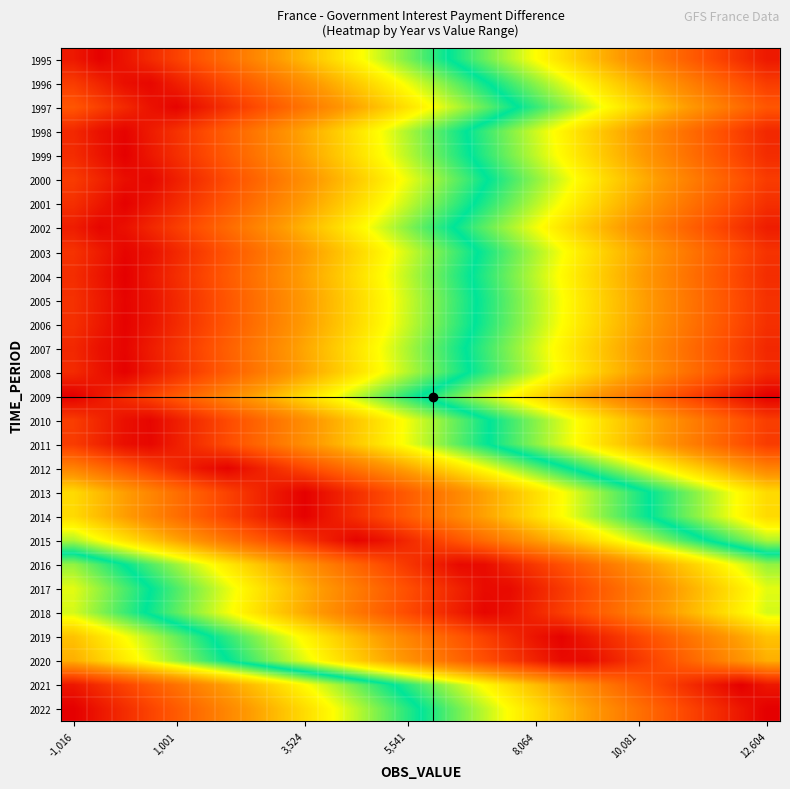

Reading left to right, transcribe all the data shown in this chart.

1995: 1.0	1.0	1.0	0.9	0.9	0.9	0.8	0.8	0.7	0.7	0.7	0.6	0.6	0.6	0.5	0.5	0.4	0.4	0.4	0.3	0.3	0.3	0.2	0.2	0.2	0.1	0.1	0.0
1996: 0.9	0.9	1.0	1.0	0.9	0.9	0.9	0.8	0.8	0.8	0.7	0.7	0.7	0.6	0.6	0.5	0.5	0.5	0.4	0.4	0.4	0.3	0.3	0.2	0.2	0.2	0.1	0.1
1997: 0.9	0.9	0.9	1.0	1.0	1.0	0.9	0.9	0.8	0.8	0.8	0.7	0.7	0.7	0.6	0.6	0.5	0.5	0.5	0.4	0.4	0.4	0.3	0.3	0.3	0.2	0.2	0.1
1998: 0.9	1.0	1.0	1.0	0.9	0.9	0.8	0.8	0.8	0.7	0.7	0.7	0.6	0.6	0.5	0.5	0.5	0.4	0.4	0.4	0.3	0.3	0.3	0.2	0.2	0.1	0.1	0.1
1999: 0.9	1.0	1.0	1.0	0.9	0.9	0.9	0.8	0.8	0.7	0.7	0.7	0.6	0.6	0.6	0.5	0.5	0.4	0.4	0.4	0.3	0.3	0.3	0.2	0.2	0.1	0.1	0.1
2000: 0.9	0.9	1.0	1.0	0.9	0.9	0.9	0.8	0.8	0.8	0.7	0.7	0.7	0.6	0.6	0.5	0.5	0.5	0.4	0.4	0.4	0.3	0.3	0.2	0.2	0.2	0.1	0.1
2001: 0.9	1.0	1.0	1.0	0.9	0.9	0.9	0.8	0.8	0.7	0.7	0.7	0.6	0.6	0.6	0.5	0.5	0.4	0.4	0.4	0.3	0.3	0.3	0.2	0.2	0.2	0.1	0.1
2002: 1.0	1.0	1.0	0.9	0.9	0.9	0.8	0.8	0.8	0.7	0.7	0.6	0.6	0.6	0.5	0.5	0.5	0.4	0.4	0.3	0.3	0.3	0.2	0.2	0.2	0.1	0.1	0.0
2003: 0.9	1.0	1.0	1.0	0.9	0.9	0.9	0.8	0.8	0.8	0.7	0.7	0.6	0.6	0.6	0.5	0.5	0.5	0.4	0.4	0.3	0.3	0.3	0.2	0.2	0.2	0.1	0.1
2004: 0.9	1.0	1.0	1.0	0.9	0.9	0.9	0.8	0.8	0.7	0.7	0.7	0.6	0.6	0.6	0.5	0.5	0.4	0.4	0.4	0.3	0.3	0.3	0.2	0.2	0.1	0.1	0.1
2005: 0.9	1.0	1.0	1.0	0.9	0.9	0.9	0.8	0.8	0.7	0.7	0.7	0.6	0.6	0.6	0.5	0.5	0.5	0.4	0.4	0.3	0.3	0.3	0.2	0.2	0.2	0.1	0.1
2006: 0.9	1.0	1.0	1.0	0.9	0.9	0.9	0.8	0.8	0.7	0.7	0.7	0.6	0.6	0.6	0.5	0.5	0.4	0.4	0.4	0.3	0.3	0.3	0.2	0.2	0.2	0.1	0.1
2007: 0.9	1.0	1.0	1.0	0.9	0.9	0.8	0.8	0.8	0.7	0.7	0.7	0.6	0.6	0.5	0.5	0.5	0.4	0.4	0.4	0.3	0.3	0.3	0.2	0.2	0.1	0.1	0.1
2008: 0.9	1.0	1.0	1.0	0.9	0.9	0.8	0.8	0.8	0.7	0.7	0.7	0.6	0.6	0.6	0.5	0.5	0.4	0.4	0.4	0.3	0.3	0.3	0.2	0.2	0.1	0.1	0.1
2009: 1.0	1.0	0.9	0.9	0.9	0.8	0.8	0.7	0.7	0.7	0.6	0.6	0.6	0.5	0.5	0.4	0.4	0.4	0.3	0.3	0.3	0.2	0.2	0.1	0.1	0.1	0.0	0.0
2010: 0.9	0.9	1.0	1.0	1.0	0.9	0.9	0.8	0.8	0.8	0.7	0.7	0.7	0.6	0.6	0.5	0.5	0.5	0.4	0.4	0.4	0.3	0.3	0.2	0.2	0.2	0.1	0.1
2011: 0.9	0.9	1.0	1.0	1.0	0.9	0.9	0.8	0.8	0.8	0.7	0.7	0.7	0.6	0.6	0.5	0.5	0.5	0.4	0.4	0.4	0.3	0.3	0.2	0.2	0.2	0.1	0.1
2012: 0.8	0.8	0.9	0.9	0.9	1.0	1.0	1.0	0.9	0.9	0.8	0.8	0.8	0.7	0.7	0.7	0.6	0.6	0.5	0.5	0.5	0.4	0.4	0.4	0.3	0.3	0.3	0.2
2013: 0.7	0.7	0.7	0.8	0.8	0.9	0.9	0.9	1.0	1.0	1.0	0.9	0.9	0.8	0.8	0.8	0.7	0.7	0.7	0.6	0.6	0.6	0.5	0.5	0.4	0.4	0.4	0.3
2014: 0.7	0.7	0.7	0.8	0.8	0.9	0.9	0.9	1.0	1.0	1.0	0.9	0.9	0.8	0.8	0.8	0.7	0.7	0.7	0.6	0.6	0.6	0.5	0.5	0.4	0.4	0.4	0.3
2015: 0.6	0.6	0.7	0.7	0.7	0.8	0.8	0.8	0.9	0.9	1.0	1.0	1.0	0.9	0.9	0.9	0.8	0.8	0.7	0.7	0.7	0.6	0.6	0.6	0.5	0.5	0.5	0.4
2016: 0.4	0.5	0.5	0.5	0.6	0.6	0.6	0.7	0.7	0.8	0.8	0.8	0.9	0.9	0.9	1.0	1.0	0.9	0.9	0.9	0.8	0.8	0.8	0.7	0.7	0.6	0.6	0.6
2017: 0.4	0.4	0.5	0.5	0.5	0.6	0.6	0.6	0.7	0.7	0.8	0.8	0.8	0.9	0.9	0.9	1.0	1.0	0.9	0.9	0.9	0.8	0.8	0.8	0.7	0.7	0.6	0.6
2018: 0.4	0.4	0.5	0.5	0.5	0.6	0.6	0.7	0.7	0.7	0.8	0.8	0.8	0.9	0.9	1.0	1.0	1.0	0.9	0.9	0.9	0.8	0.8	0.8	0.7	0.7	0.6	0.6
2019: 0.3	0.3	0.4	0.4	0.4	0.5	0.5	0.6	0.6	0.6	0.7	0.7	0.7	0.8	0.8	0.9	0.9	0.9	1.0	1.0	1.0	0.9	0.9	0.8	0.8	0.8	0.7	0.7
2020: 0.3	0.3	0.4	0.4	0.4	0.5	0.5	0.5	0.6	0.6	0.6	0.7	0.7	0.8	0.8	0.8	0.9	0.9	0.9	1.0	1.0	0.9	0.9	0.9	0.8	0.8	0.8	0.7
2021: 0.0	0.1	0.1	0.1	0.2	0.2	0.3	0.3	0.3	0.4	0.4	0.4	0.5	0.5	0.6	0.6	0.6	0.7	0.7	0.7	0.8	0.8	0.9	0.9	0.9	1.0	1.0	1.0
2022: 0.0	0.0	0.1	0.1	0.1	0.2	0.2	0.3	0.3	0.3	0.4	0.4	0.4	0.5	0.5	0.6	0.6	0.6	0.7	0.7	0.7	0.8	0.8	0.9	0.9	0.9	1.0	1.0